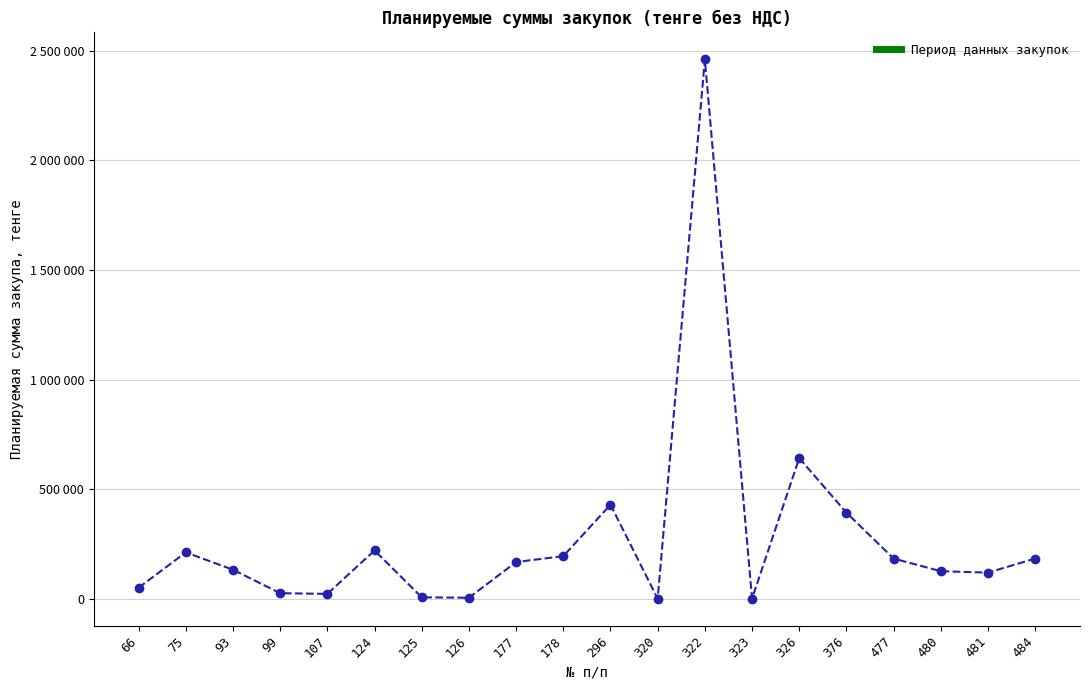

What is the sum of the values at 322 and 323?

2460428.6